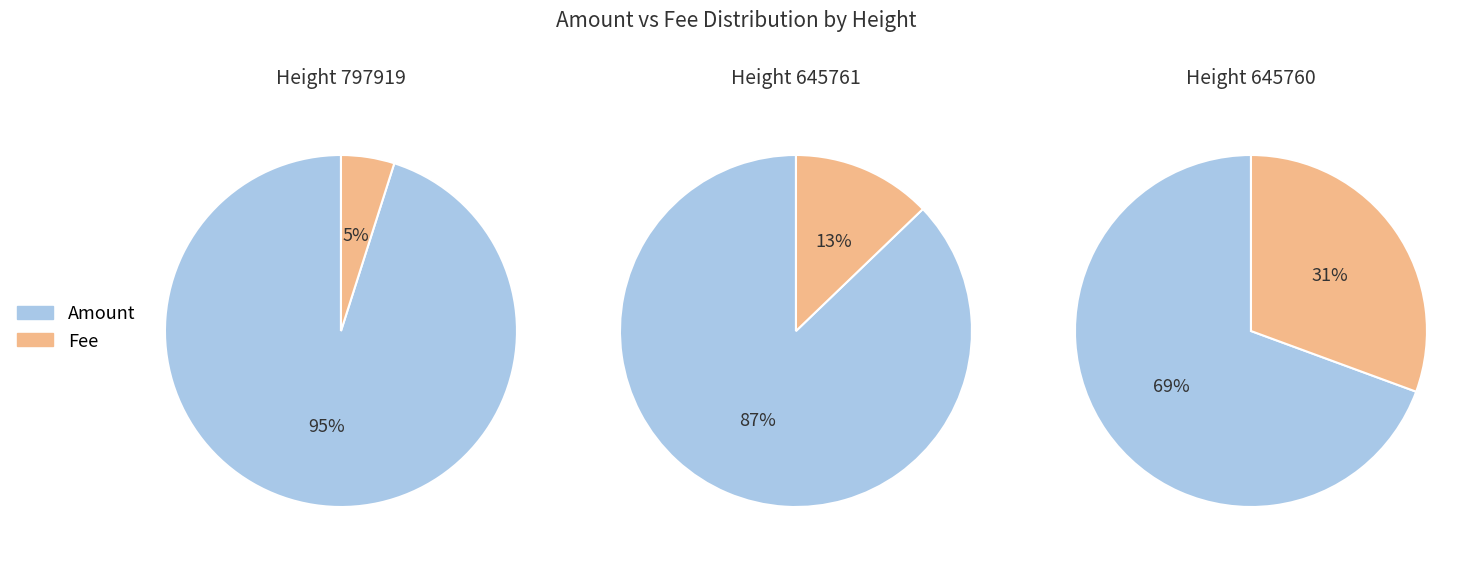

Rank the series by their maximum value, from highest to lowest.

Amount, Fee